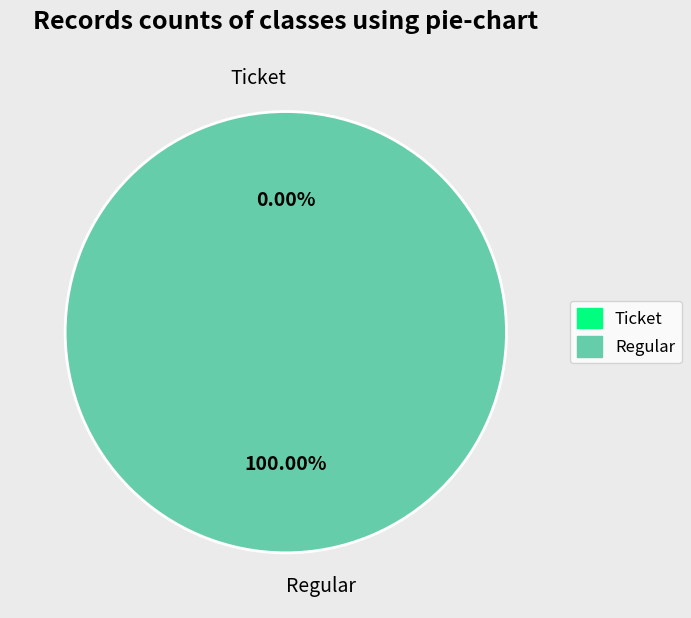

How many slices are in this pie chart?

2